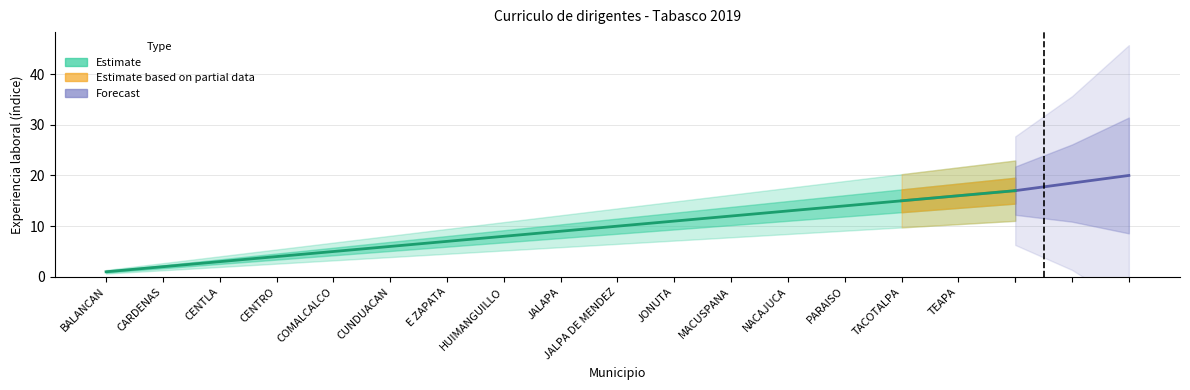

Read the value at MACUSPANA, to the nearest 5.

10